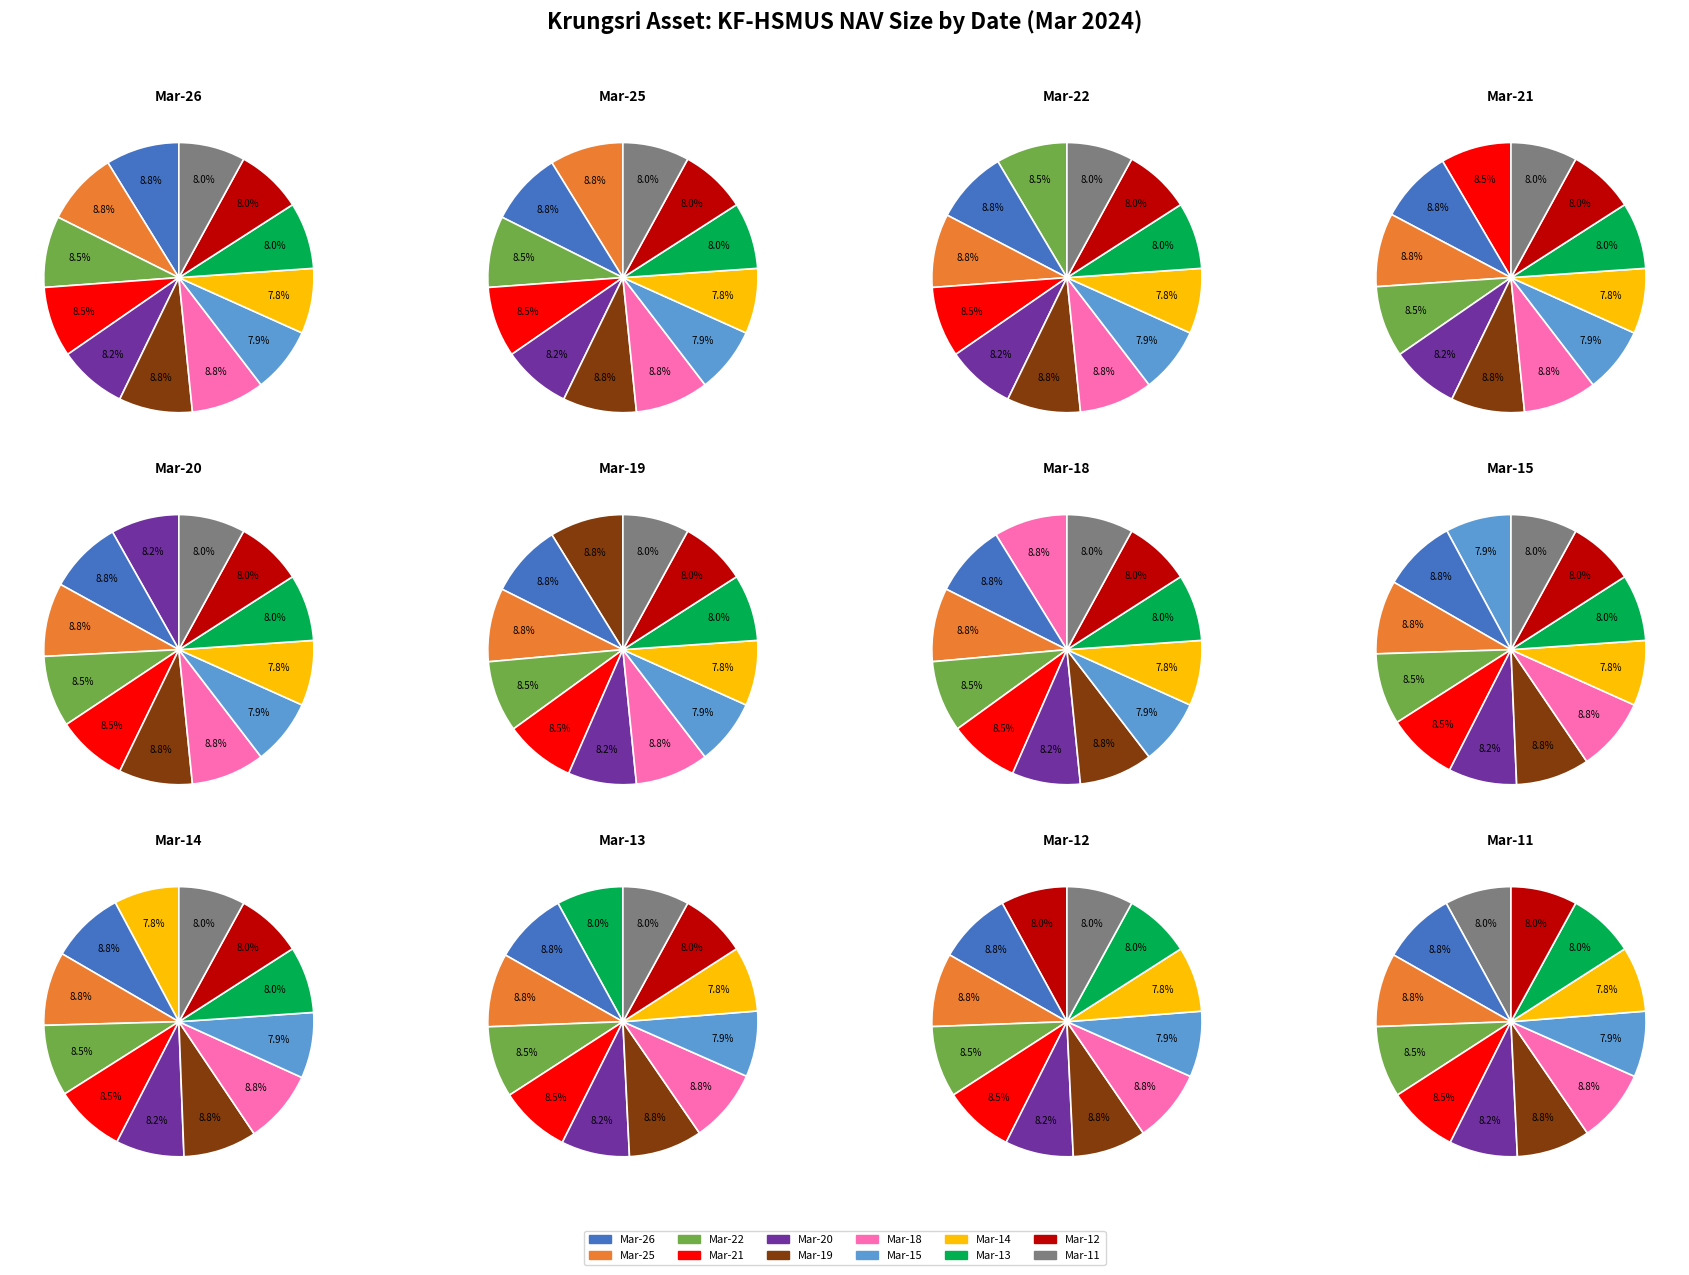

Do 2024-03-11 and 2024-03-18 together represent more than half of the pie?

No